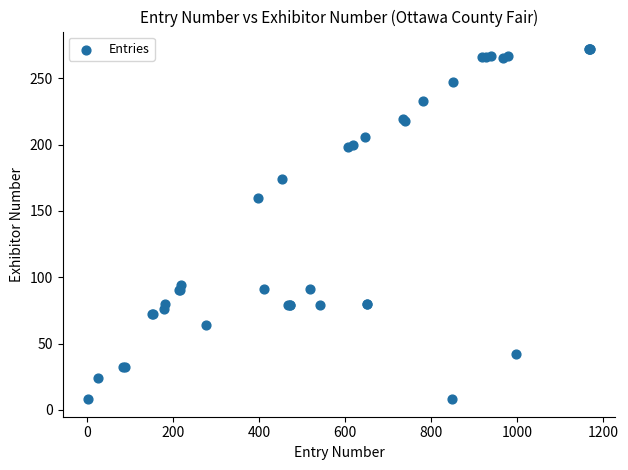

What Y value in the scatter plot is closest to 140?

160